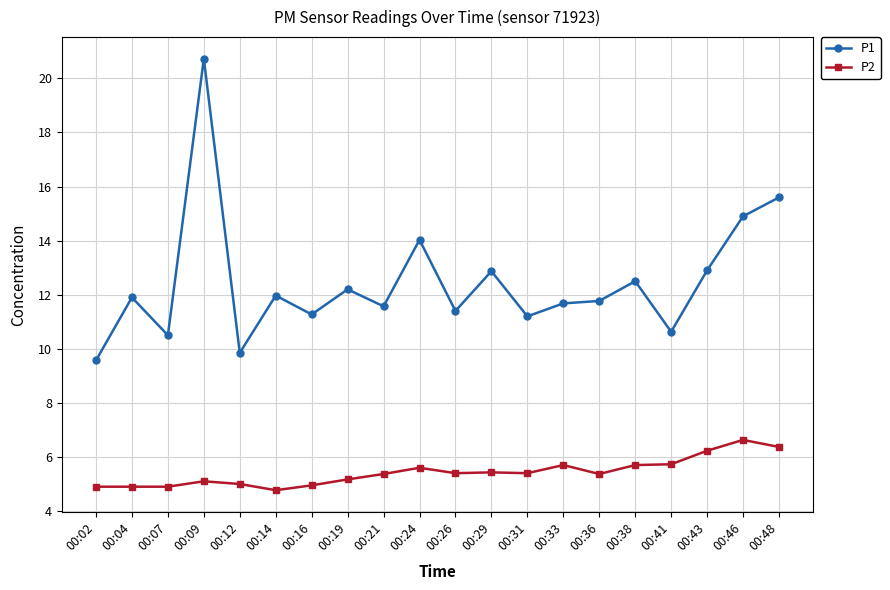

Is the value of P2 at 00:14 greater than the value of P1 at 00:24?

No